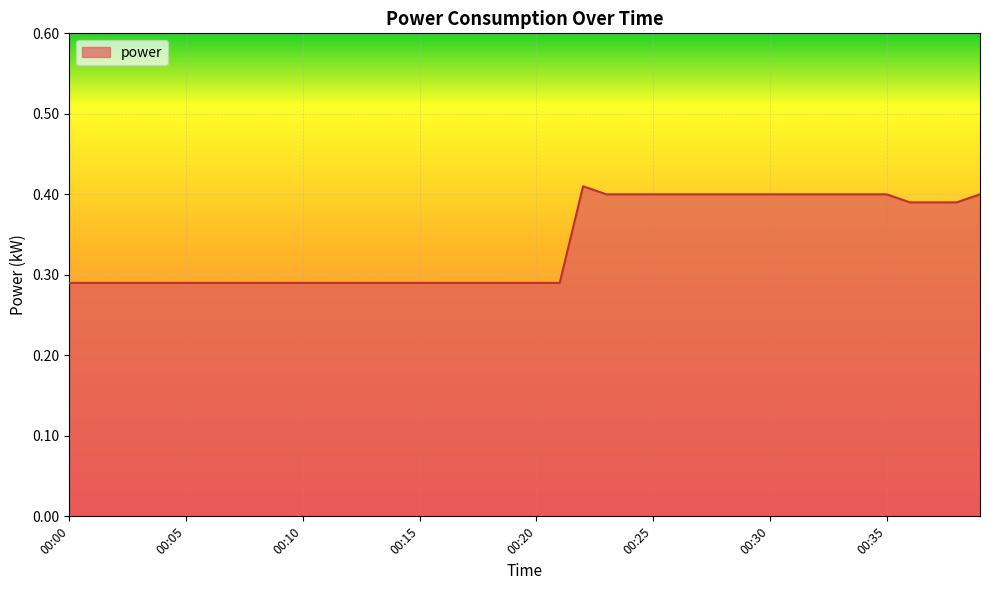

List the labels in order of value, smallest first.

00:00, 00:01, 00:02, 00:03, 00:04, 00:05, 00:06, 00:07, 00:08, 00:09, 00:10, 00:11, 00:12, 00:13, 00:14, 00:15, 00:16, 00:17, 00:18, 00:19, 00:20, 00:21, 00:36, 00:37, 00:38, 00:23, 00:24, 00:25, 00:26, 00:27, 00:28, 00:29, 00:30, 00:31, 00:32, 00:33, 00:34, 00:35, 00:39, 00:22